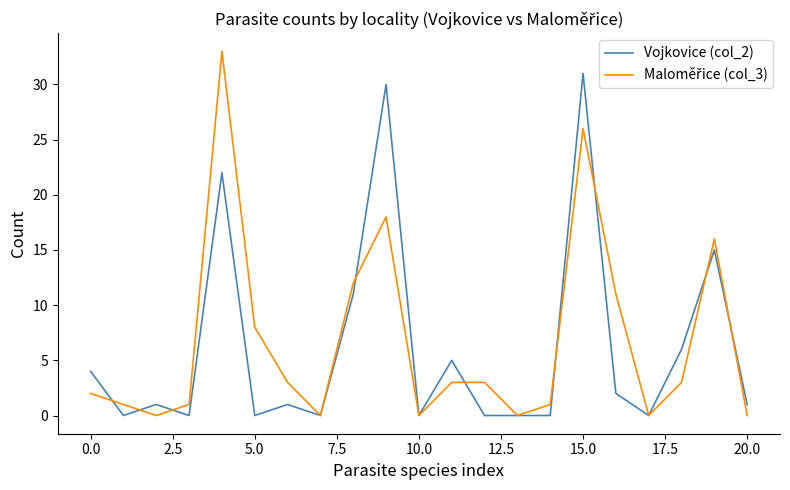

True or false: Maloměřice (col_3) has more than 2 interior local peaks.

True